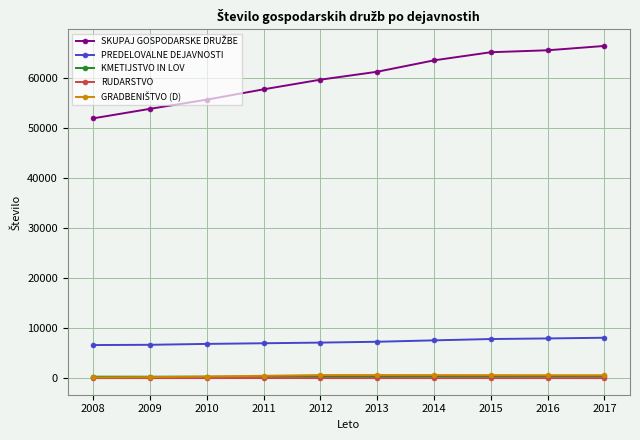

At how many categories does at least one series exceed 58618?

6